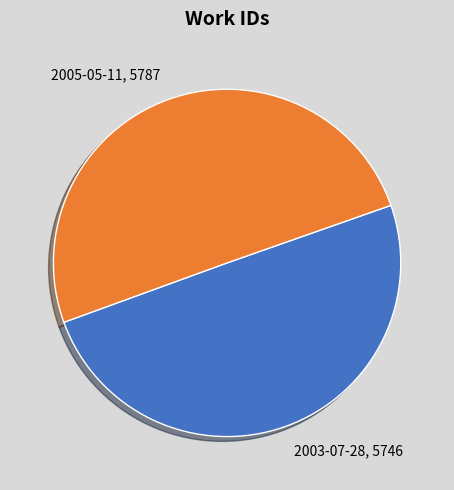

Is it true that 2005-05-11, 5787 is 50% of the pie?

True